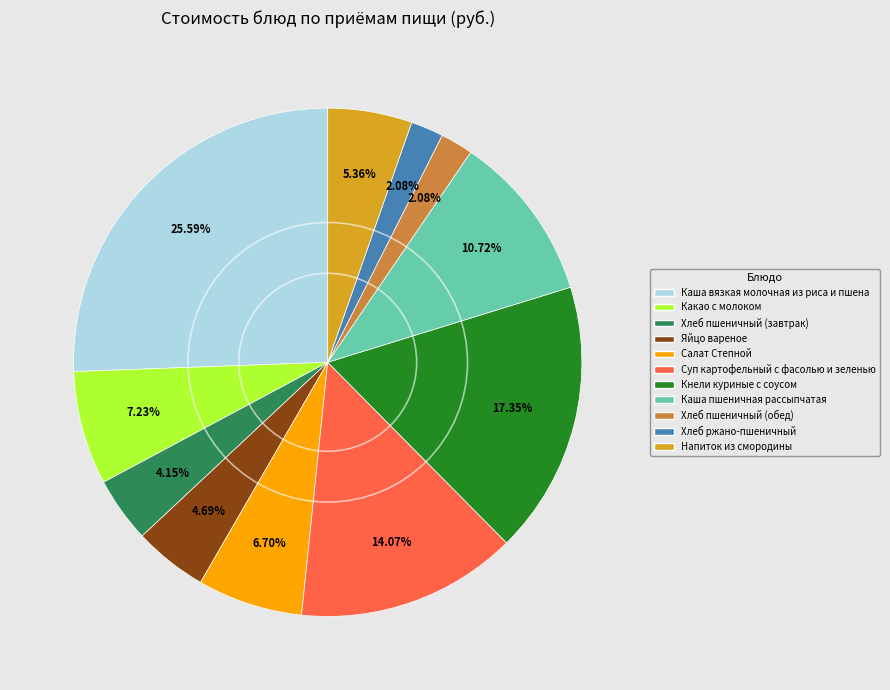

What is the ratio of the value at Каша вязкая молочная из риса и пшена to the value at Салат Степной?

3.8